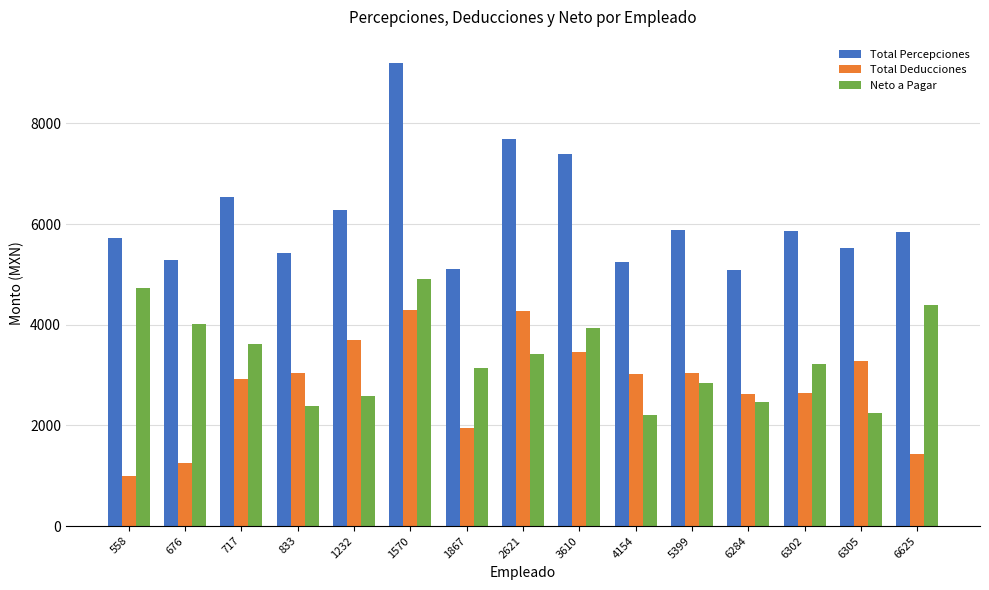

Which series has the largest range (max minus min)?

Total Percepciones